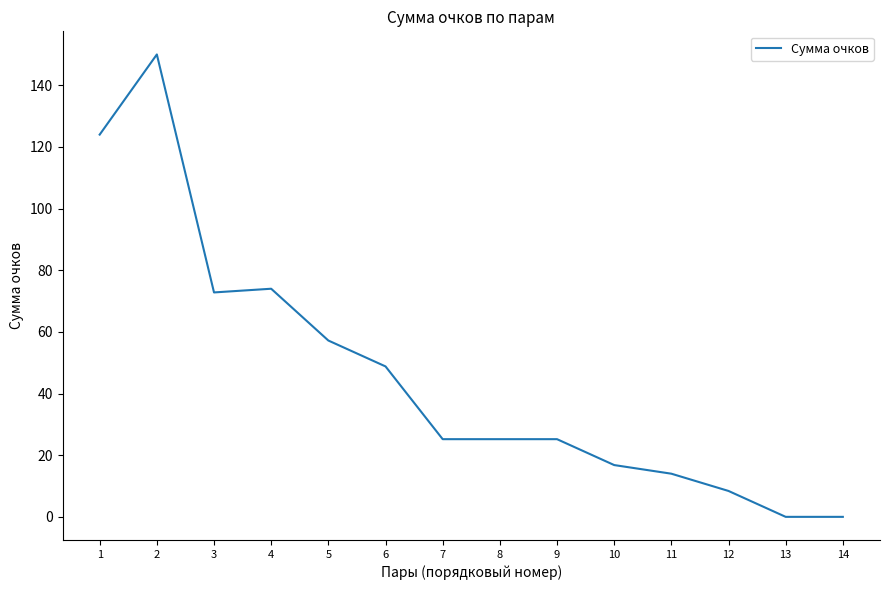

What is the ratio of the value at 2 to the value at 11?

10.7